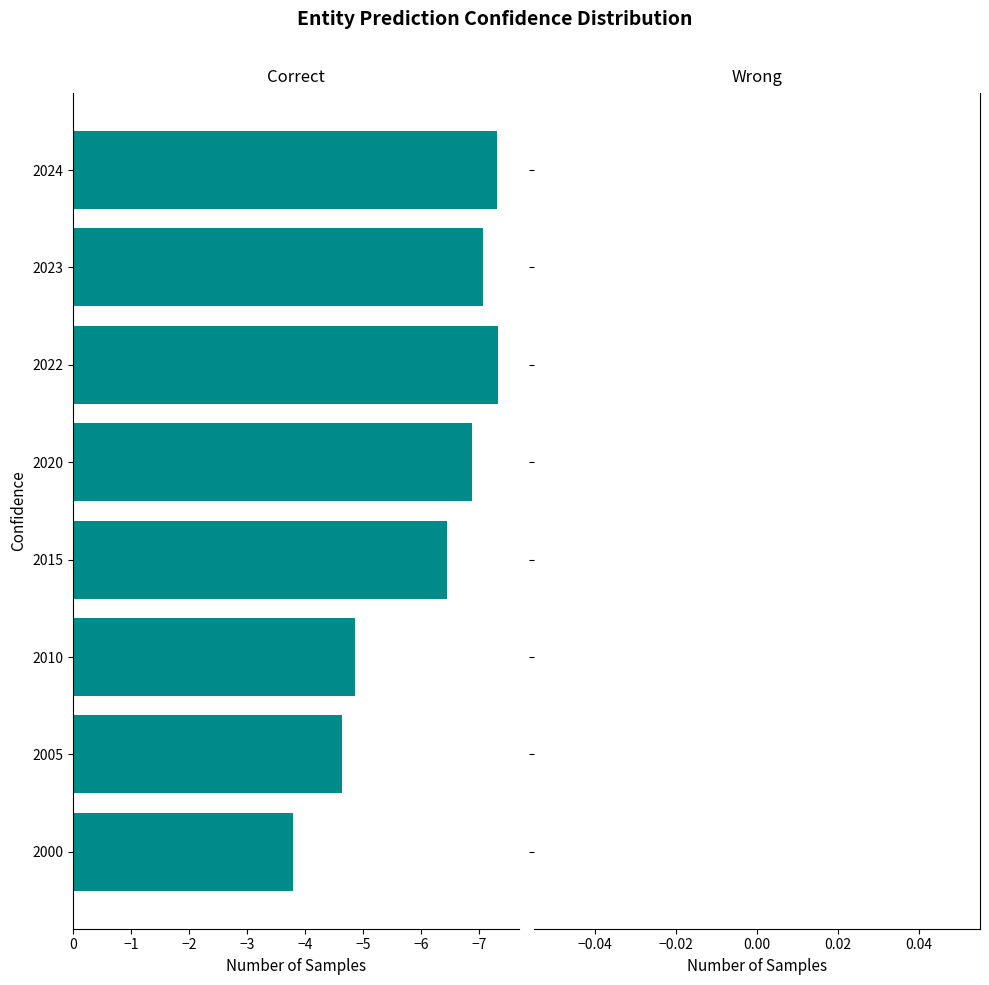

Does the chart contain stacked bars?

No